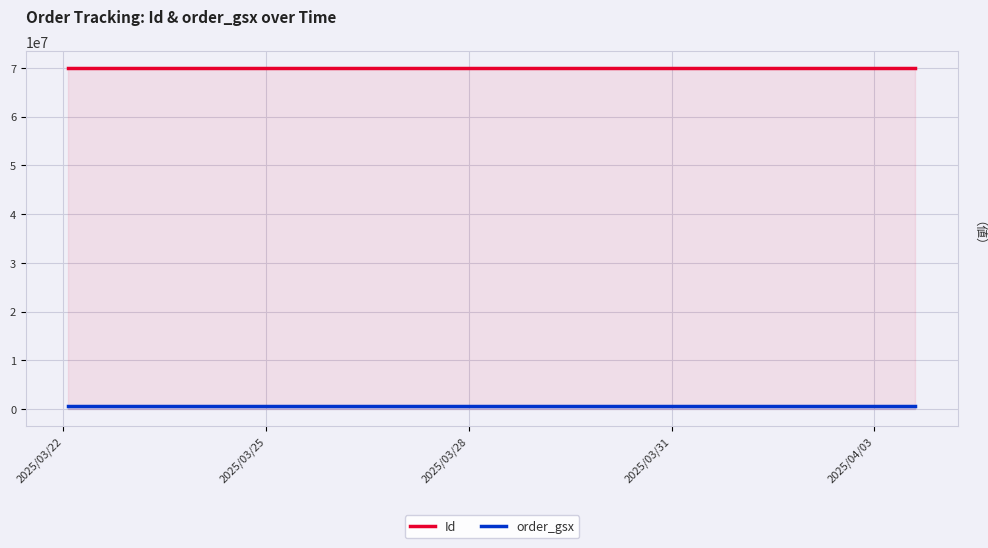

Rank the series by their average value, from lowest to highest.

order_gsx, Id